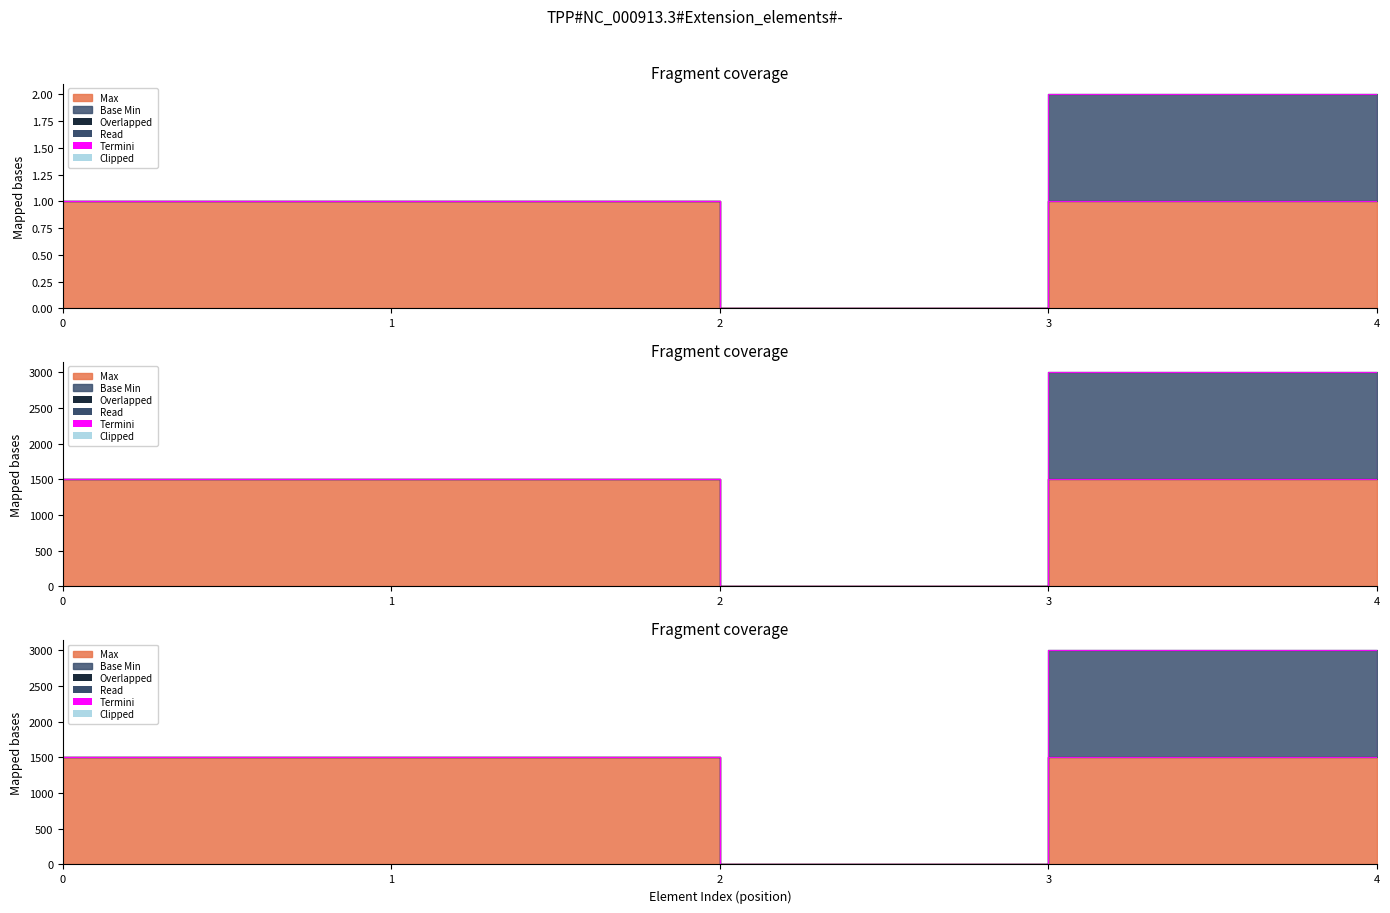

How many interior local valleys (lower than both neighbors) does the data have?

1